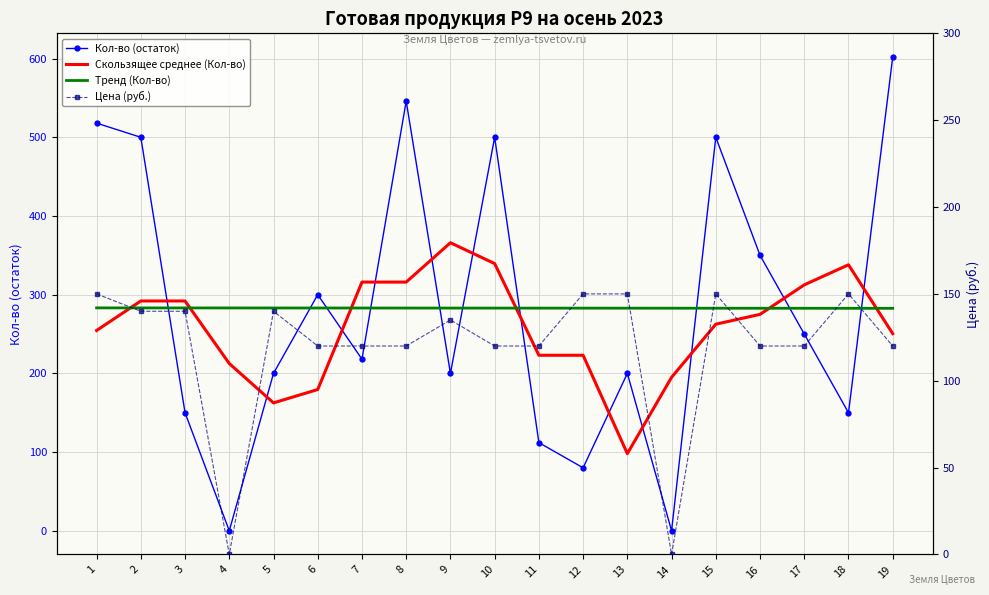

At which label is Тренд (Кол-во) closest to 282?

19